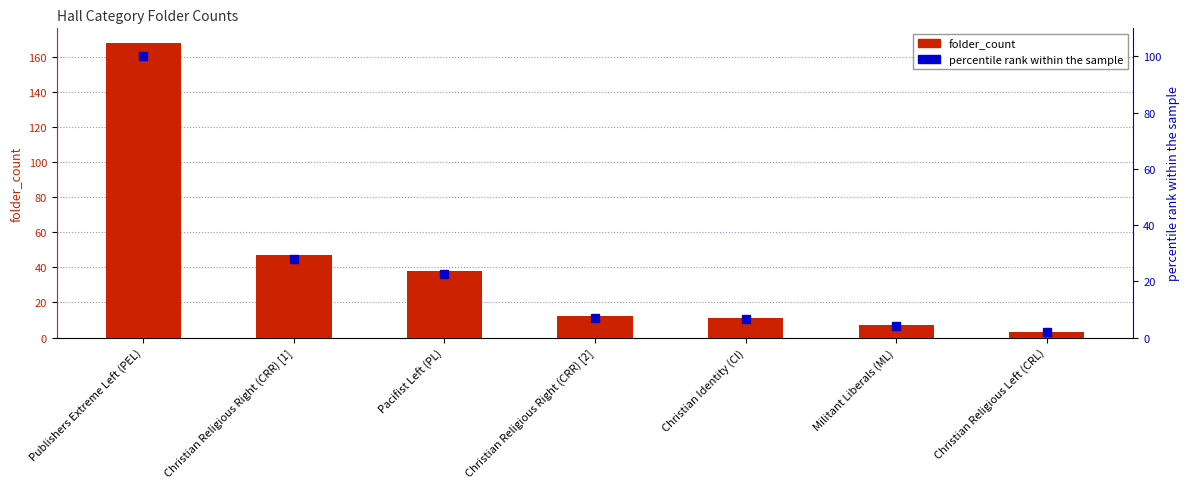

Between Christian Identity (CI) and Christian Religious Left (CRL), which is larger?

Christian Identity (CI)